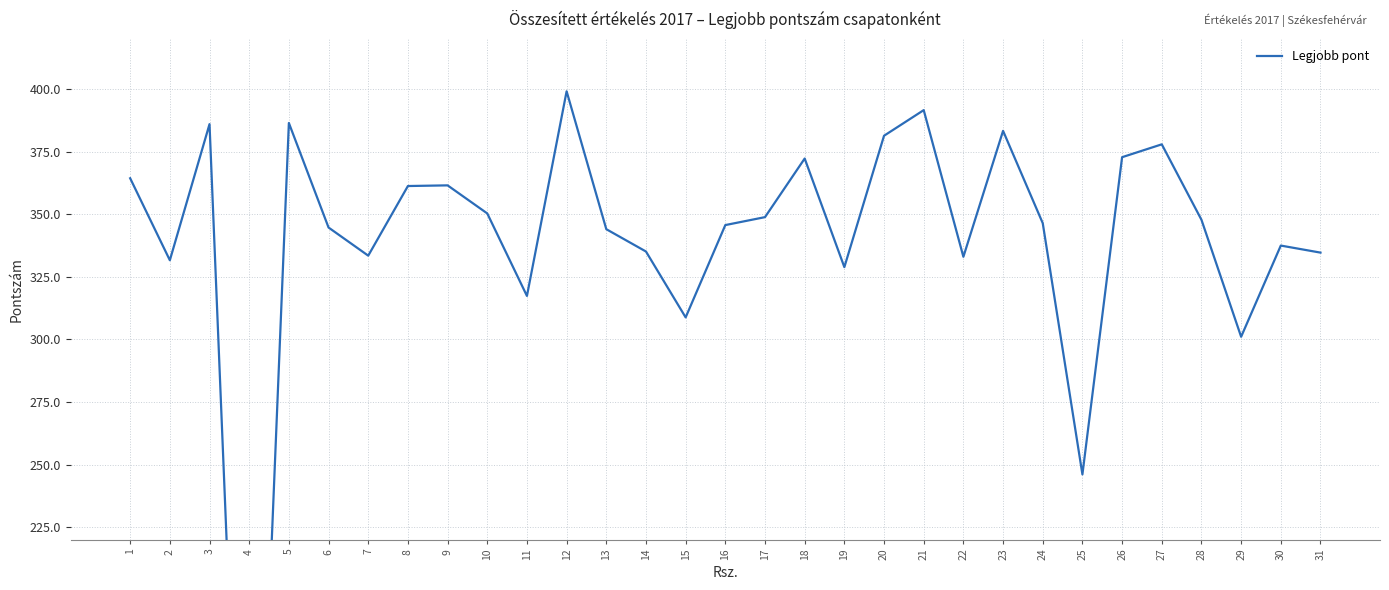

How many interior local valleys (lower than both neighbors) does the data have?

9